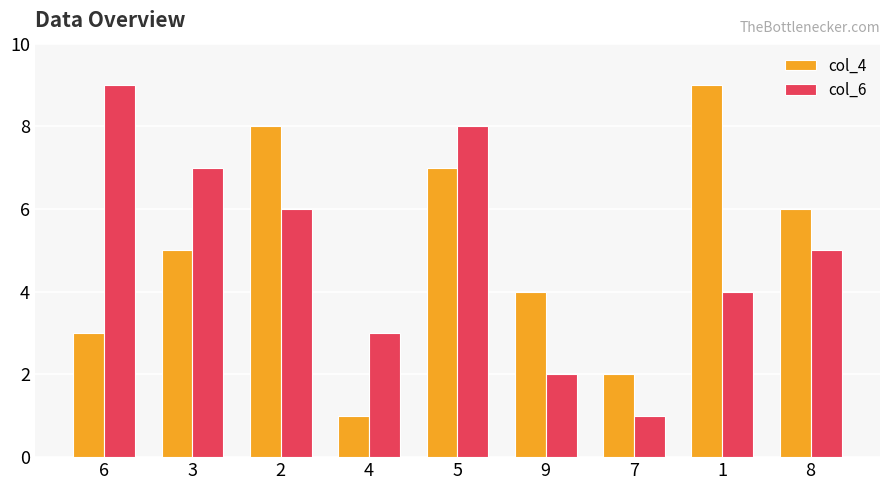

Reading left to right, extract all data points from this chart.

col_4: 3	5	8	1	7	4	2	9	6
col_6: 9	7	6	3	8	2	1	4	5